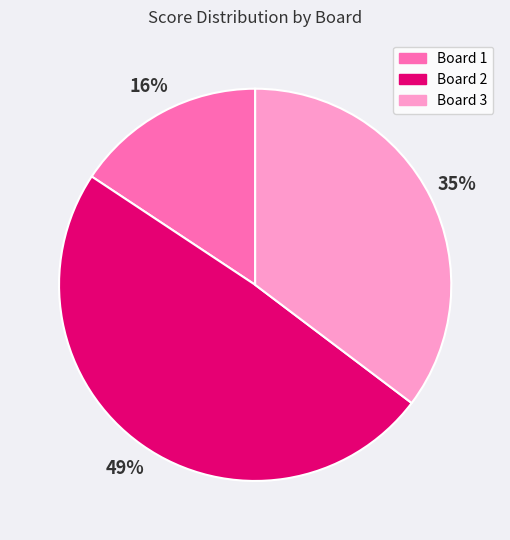

Count the number of slices in the pie.

3